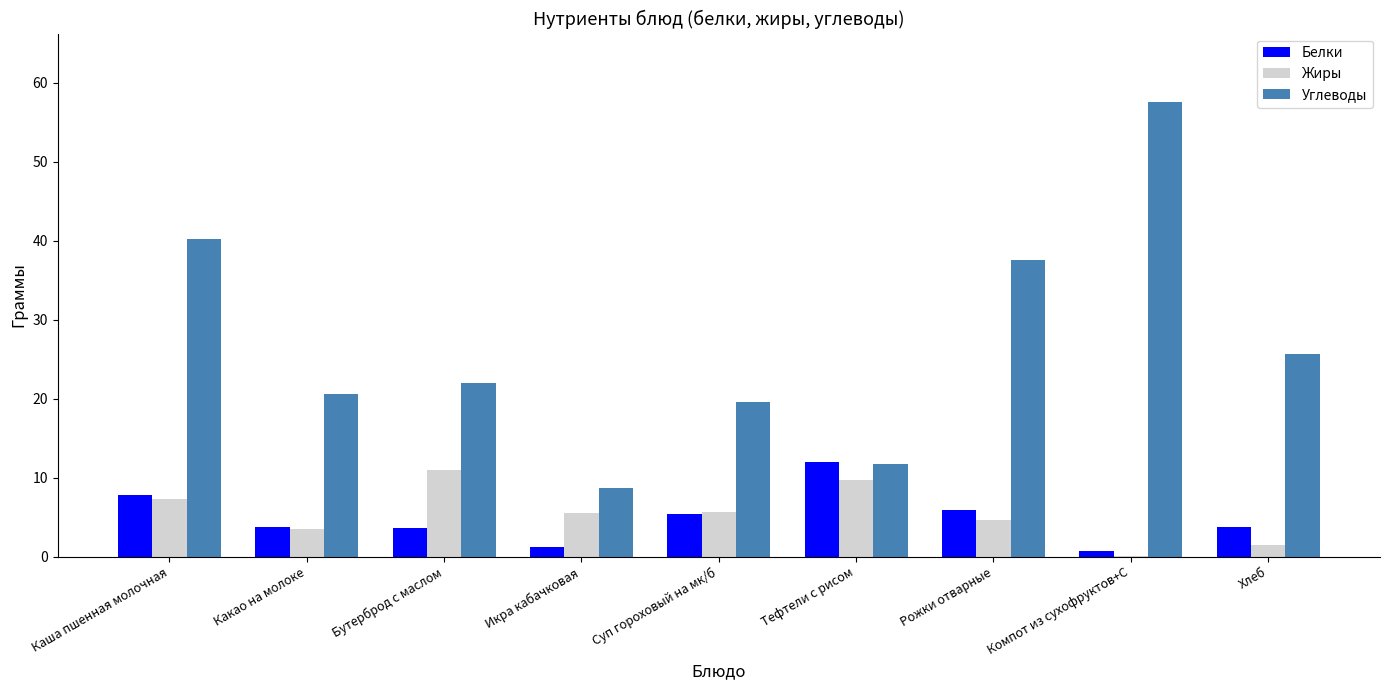

Which series changed the most between Икра кабачковая and Хлеб?

Углеводы